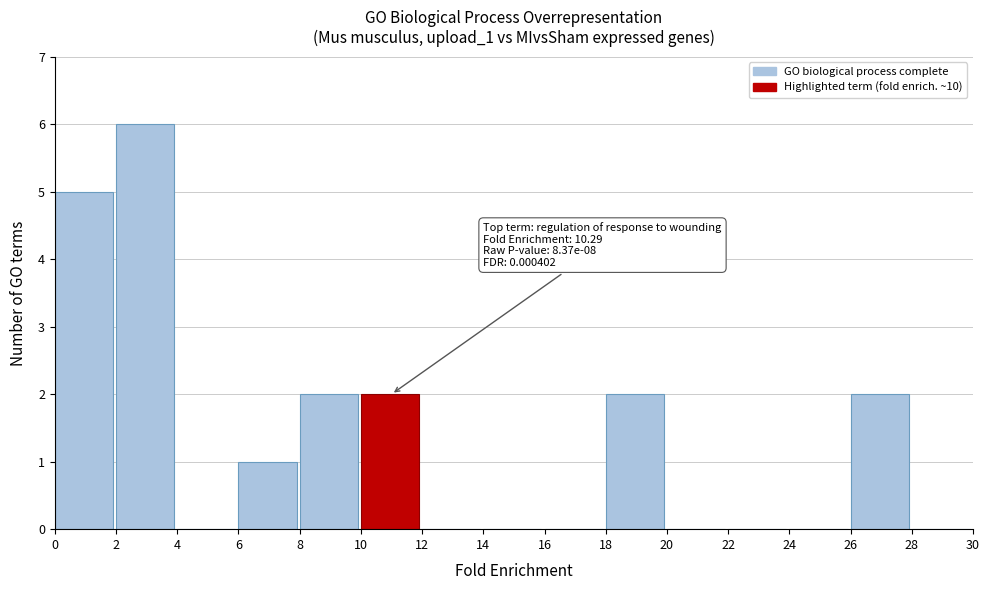

Over which range of the x-axis is the bar tallest?

2 to 4